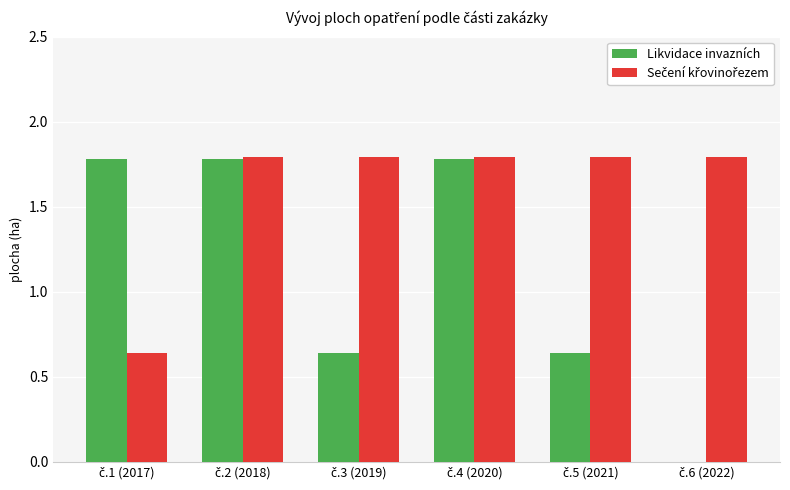

How many values in Likvidace invazních are above zero?

5